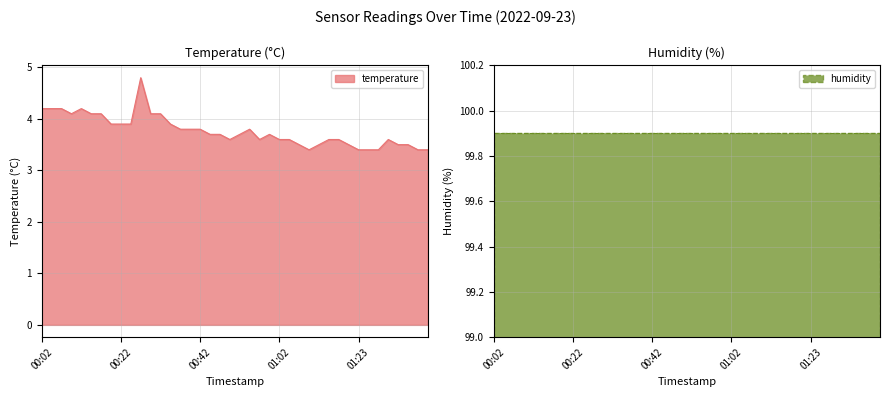

What is the sum of all values?

150.8